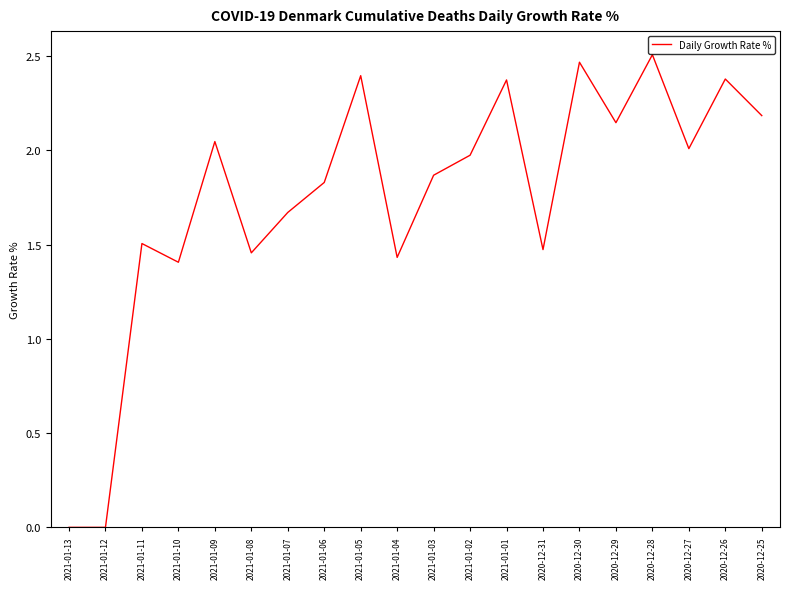

At which label is the value closest to 1?

2021-01-10